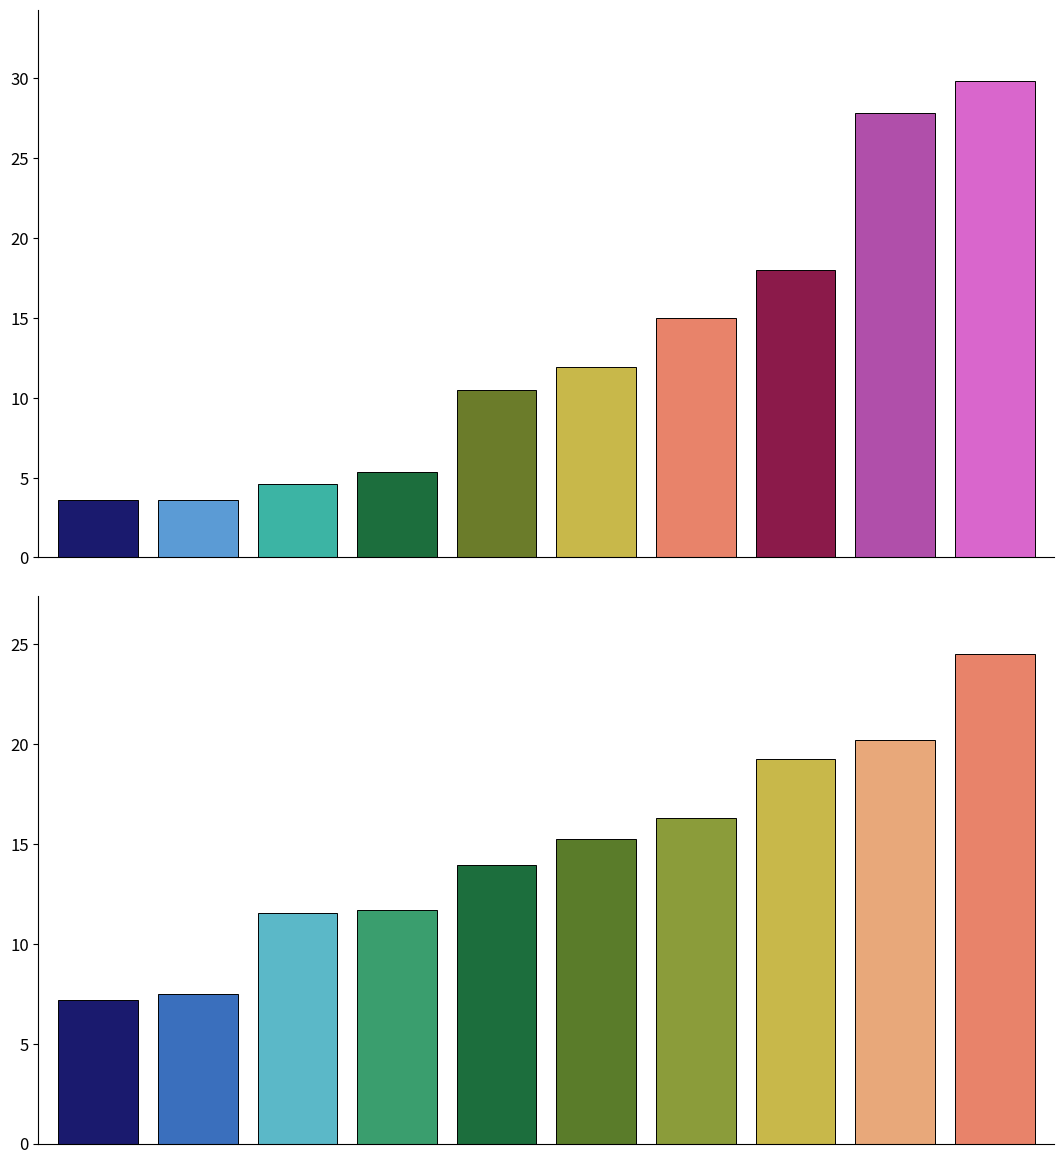

Is it true that Цена equals 24.0 at 7?

False